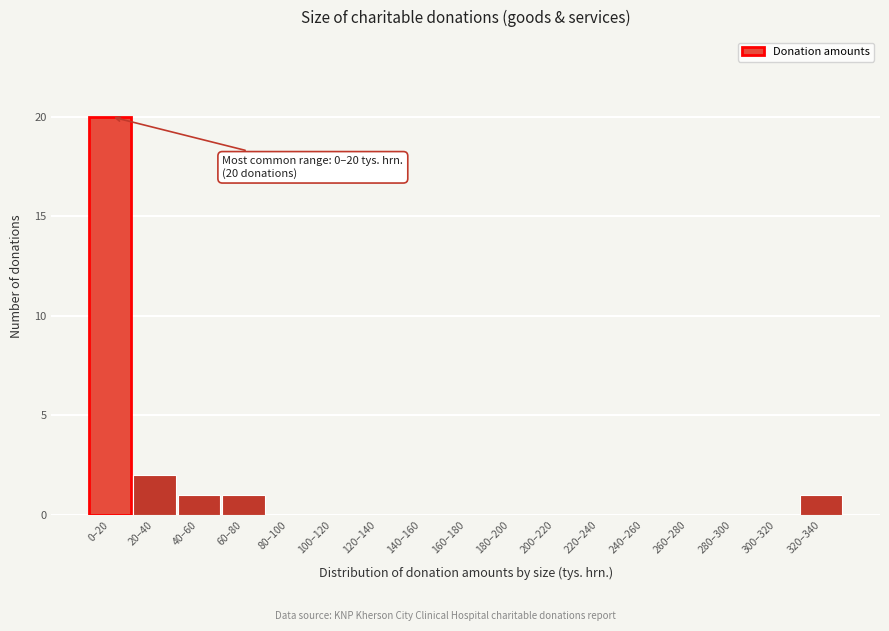

What is the sum of all values?

25